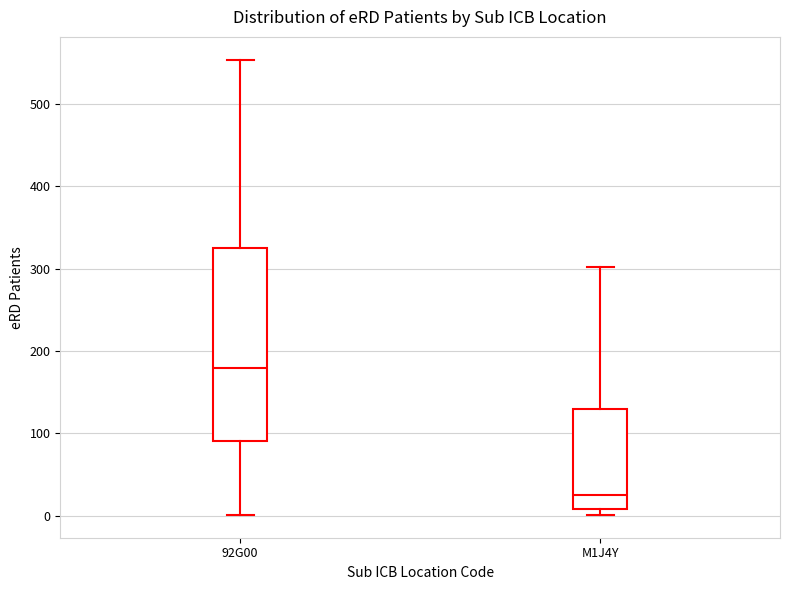

Reading left to right, read every box against the y-axis: the position of its median line, the range the box covers, and the ends of its whiskers. The values are not printed on the chart, so give them approximately, as read against the axis.

92G00: median 180, box 90 to 330, whiskers 0 to 550
M1J4Y: median 30, box 10 to 130, whiskers 0 to 300